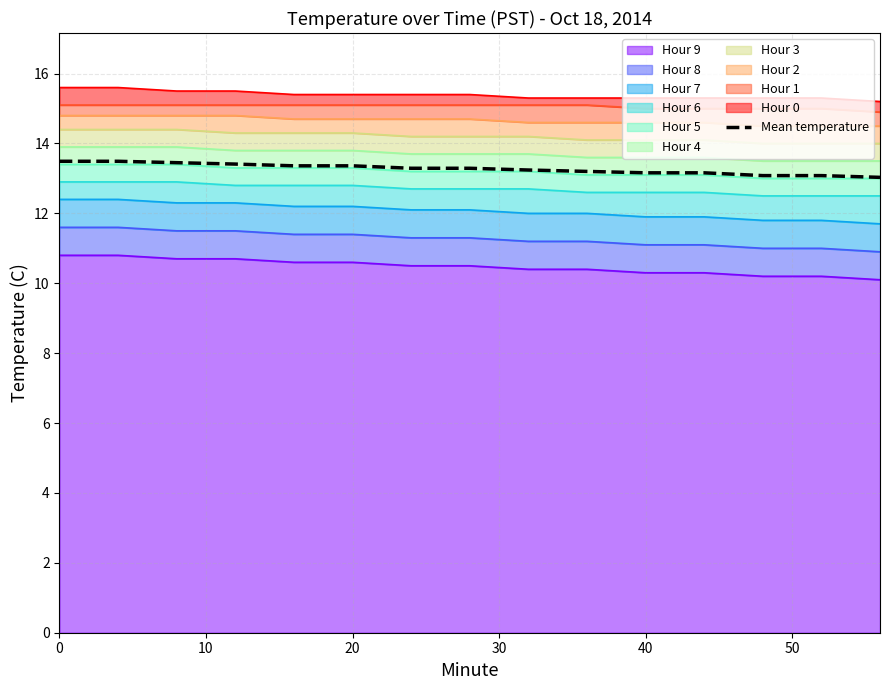

What is the value of the 2nd point from the left?

13.5